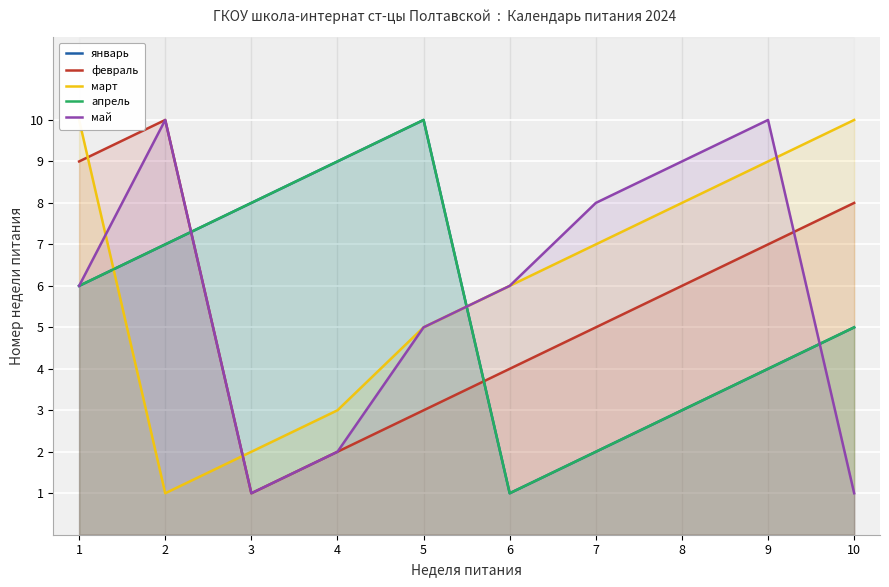

What is the value of the май point at the 6th from the left?

6